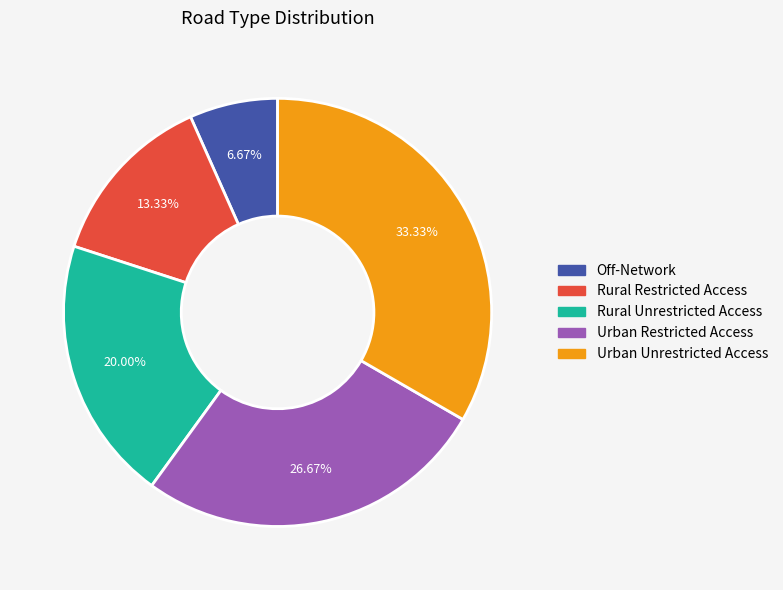

Is there a majority slice in this chart?

No